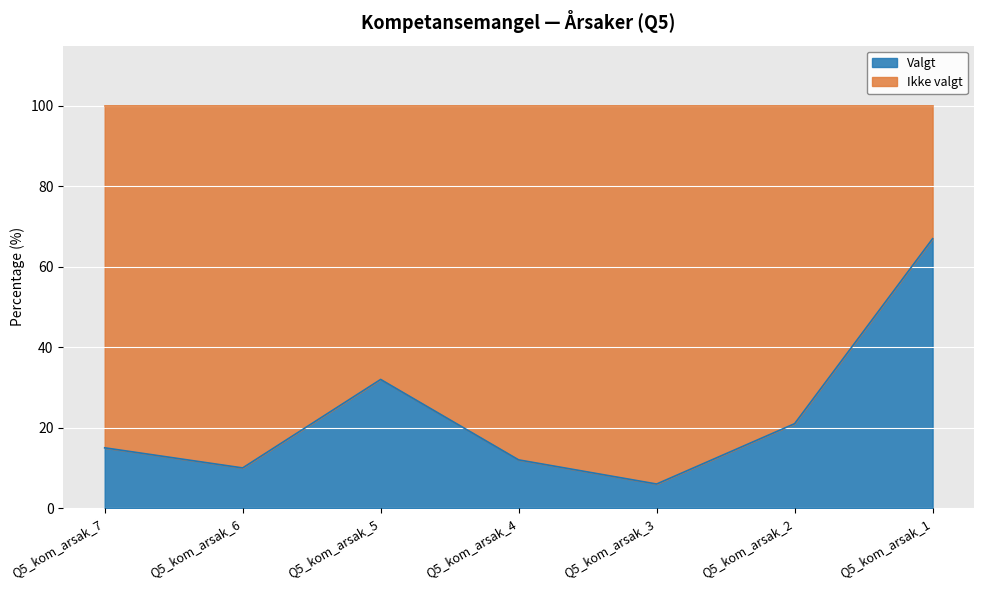

What is the change in value from Q5_kom_arsak_3 to Q5_kom_arsak_2?

+15